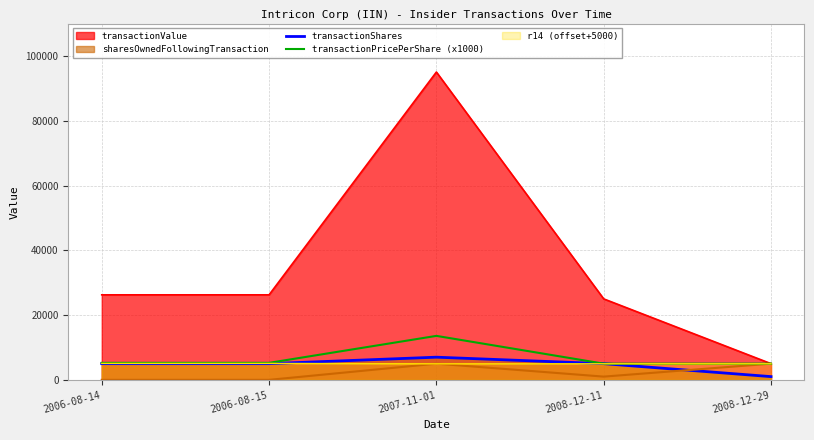

Between 2008-12-29 and 2007-11-01, which is larger?

2007-11-01